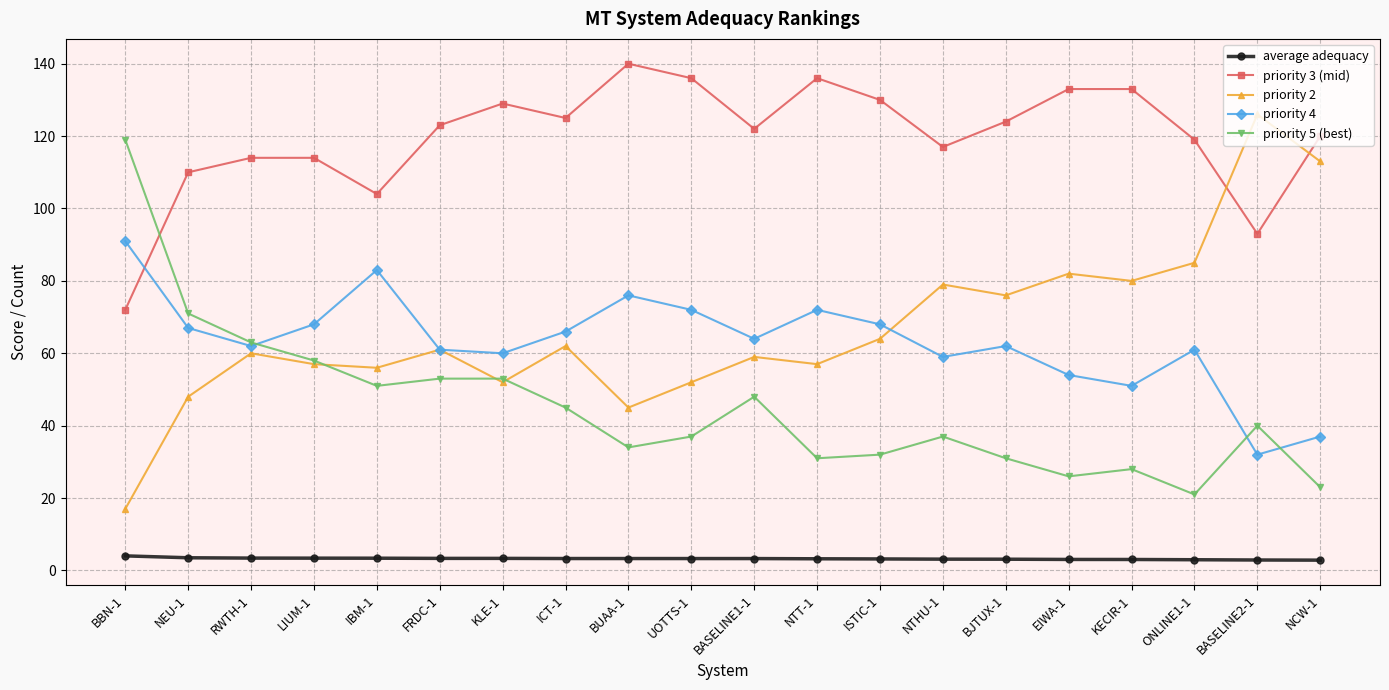

True or false: average adequacy and priority 2 cross at least once.

False